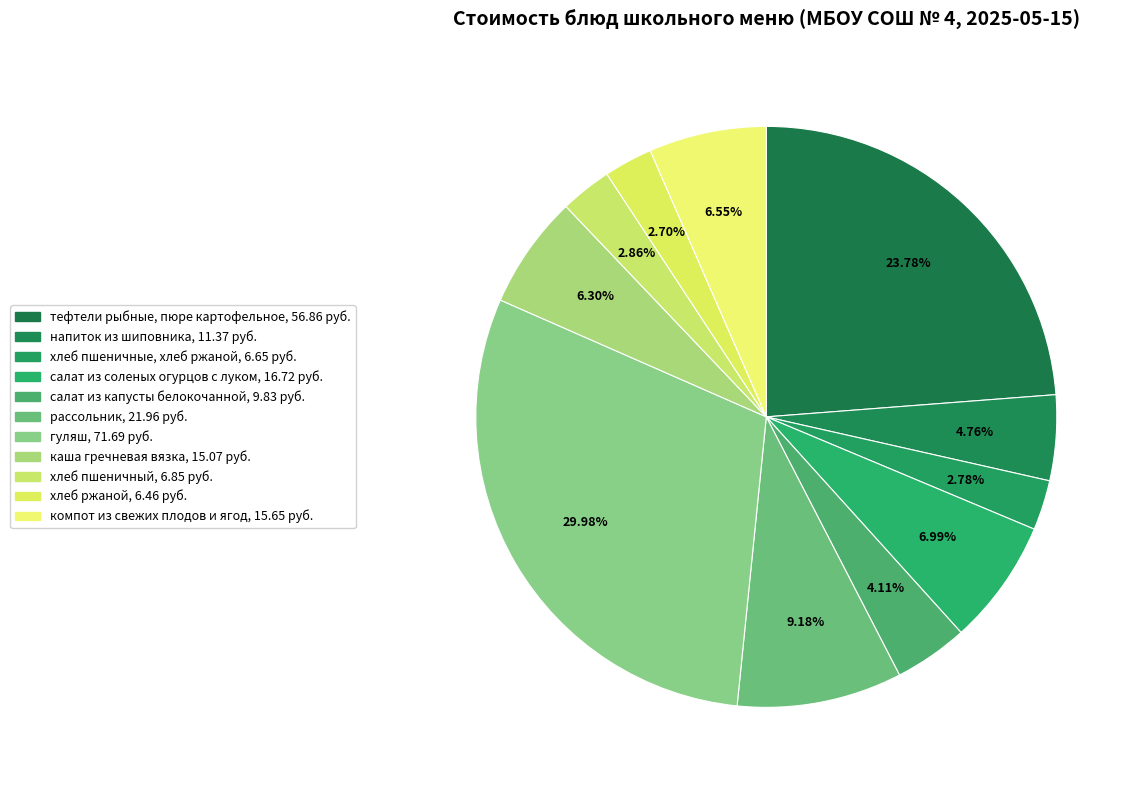

Count the number of slices in the pie.

11